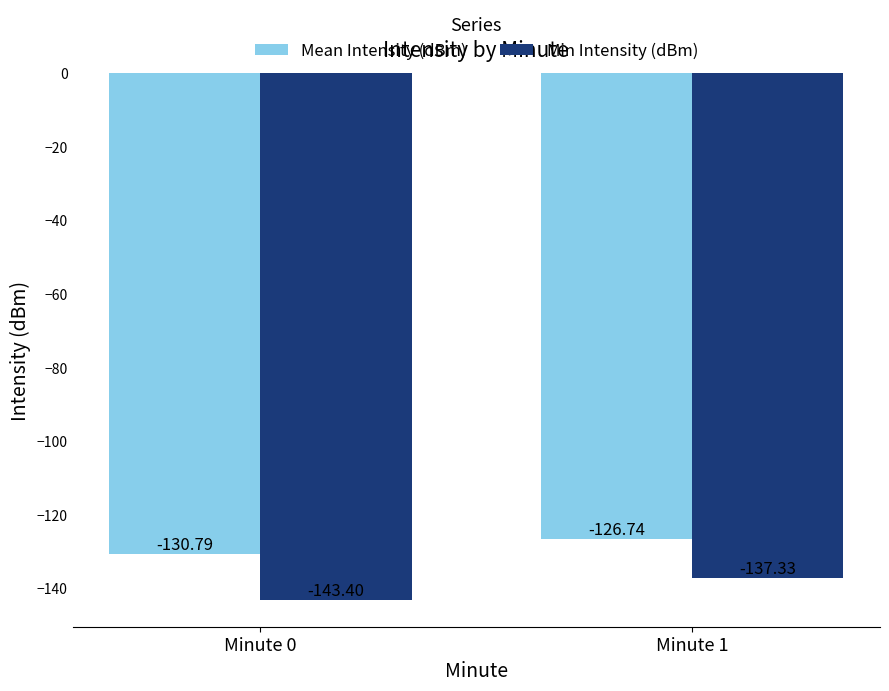

What is the spread (max minus min) of values at Minute 1?

10.6